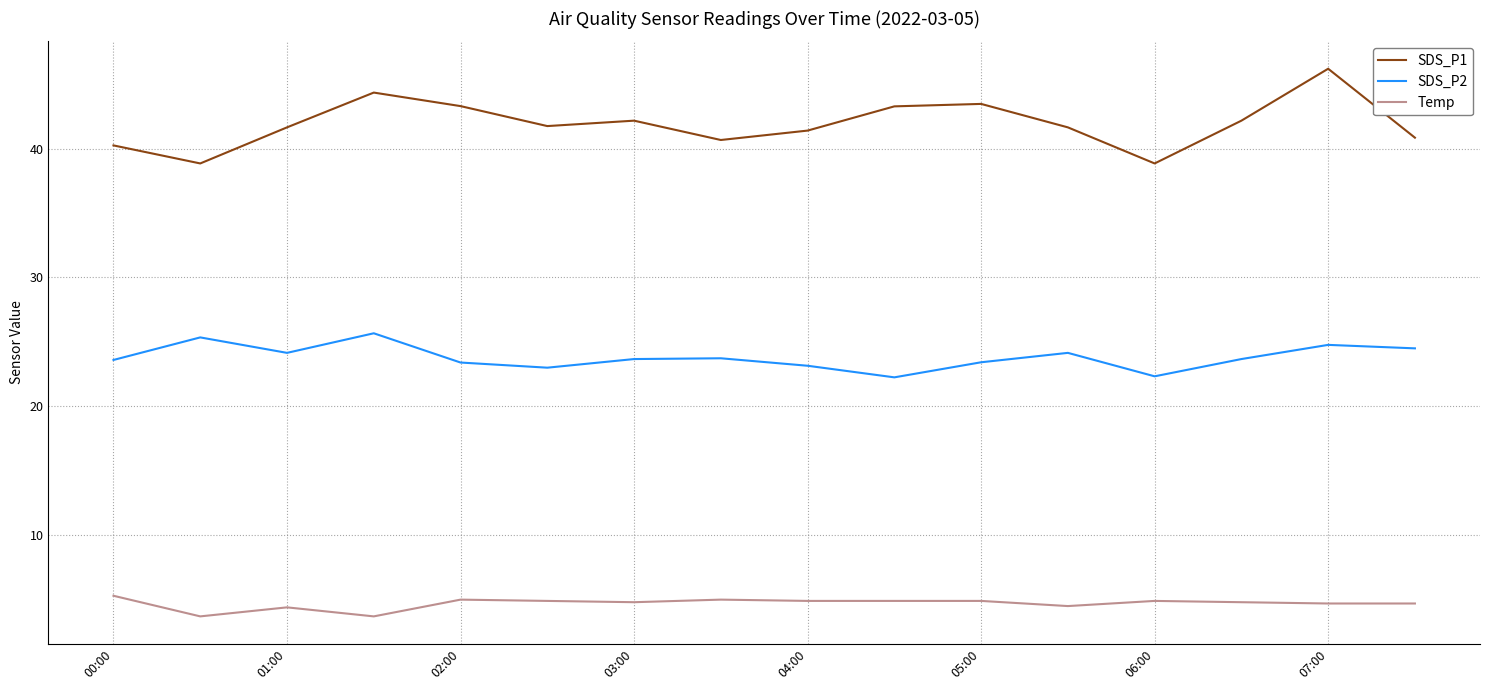

What is the difference between the maximum and minimum values in the Temp series?

1.6